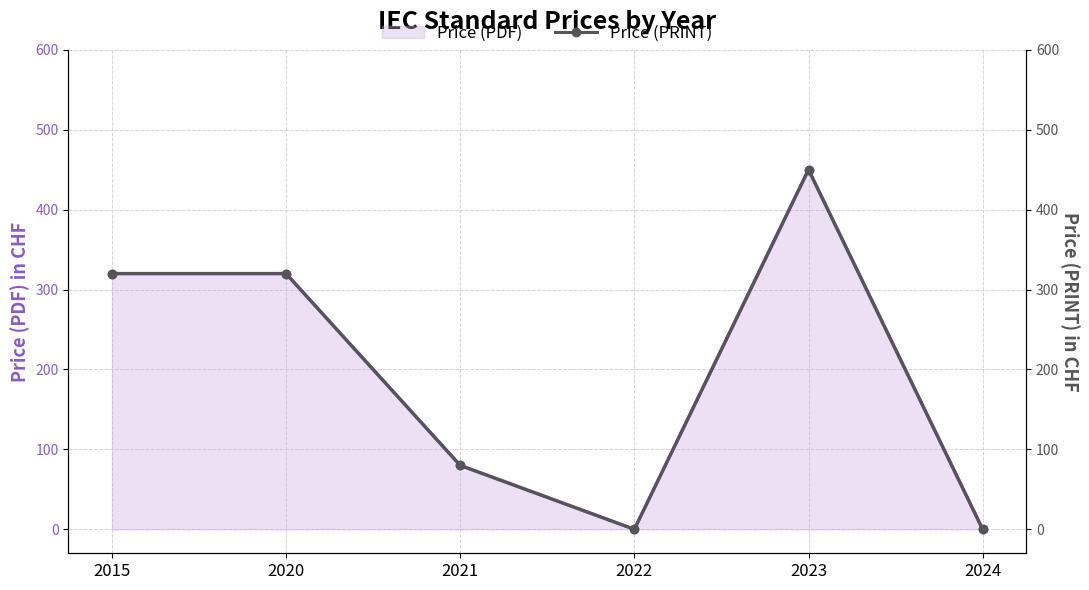

True or false: Price (PDF) has more than 0 points higher than both neighbors.

True